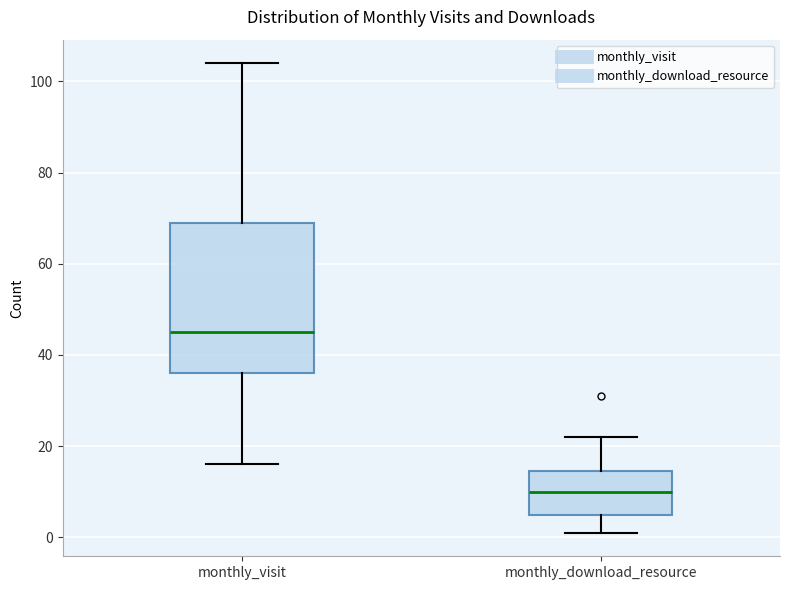

Which box's median line is the lowest?

monthly_download_resource